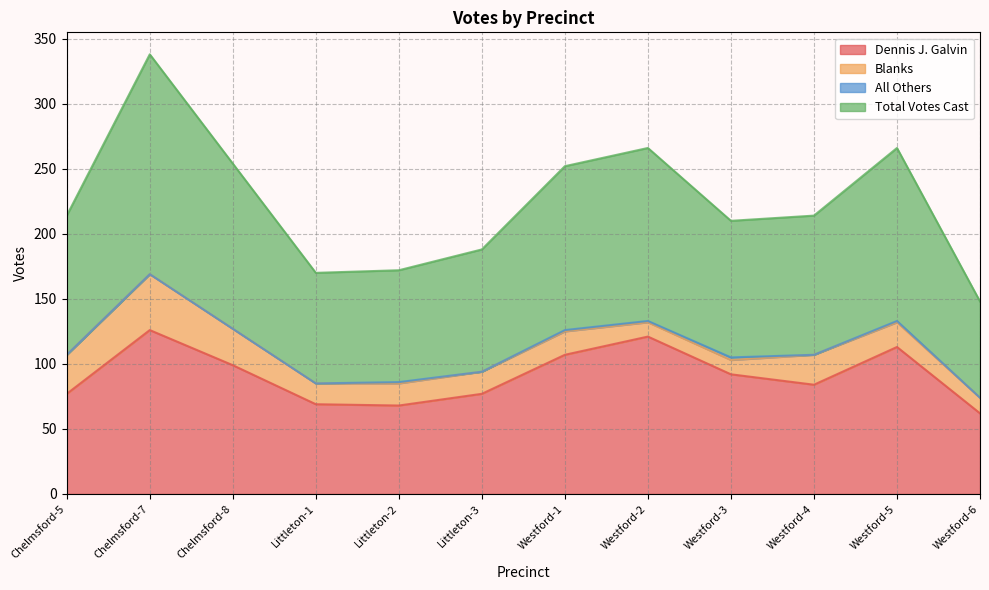

True or false: Total Votes Cast and Dennis J. Galvin intersect in this chart.

False